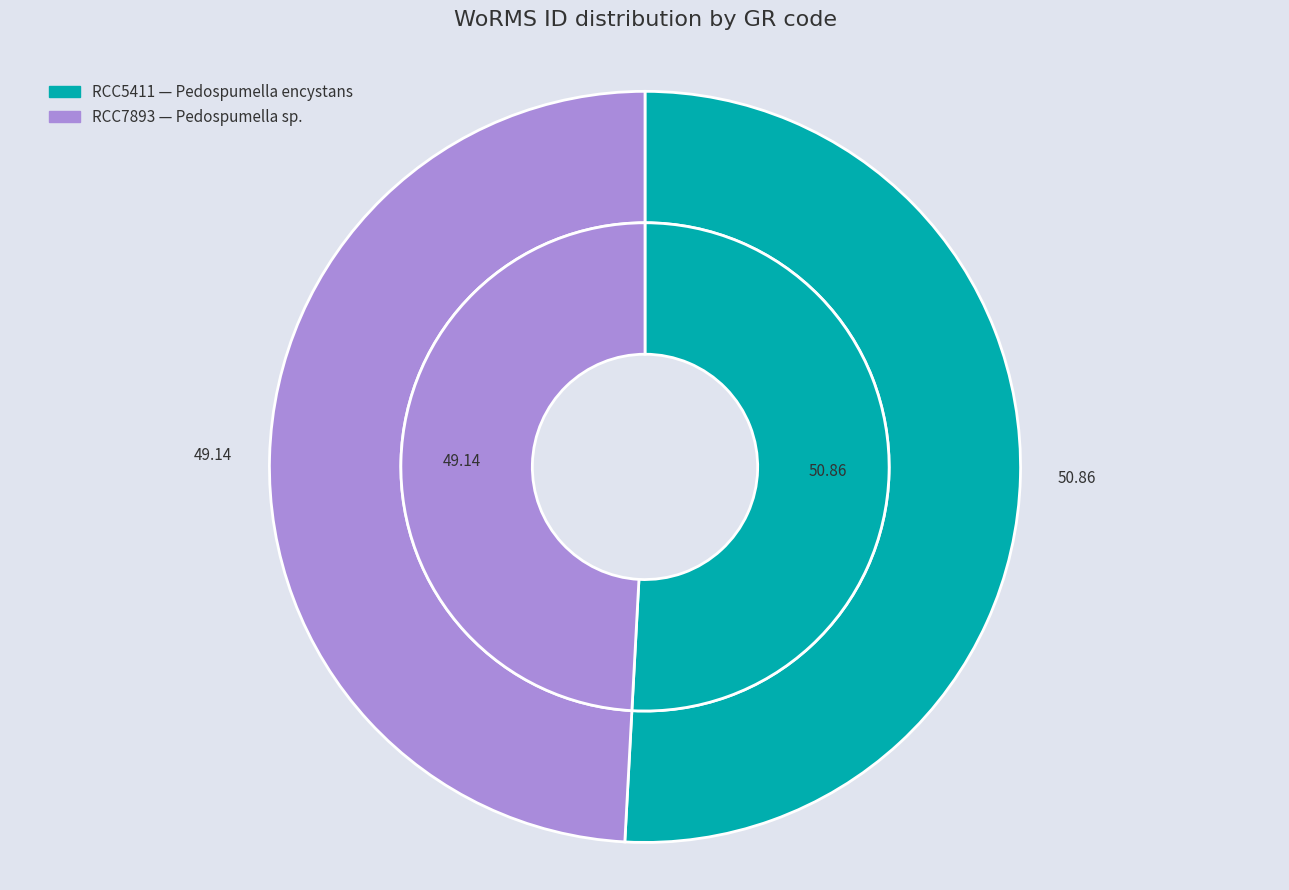

What is the total percentage of RCC5411 and RCC7893?

100.0%